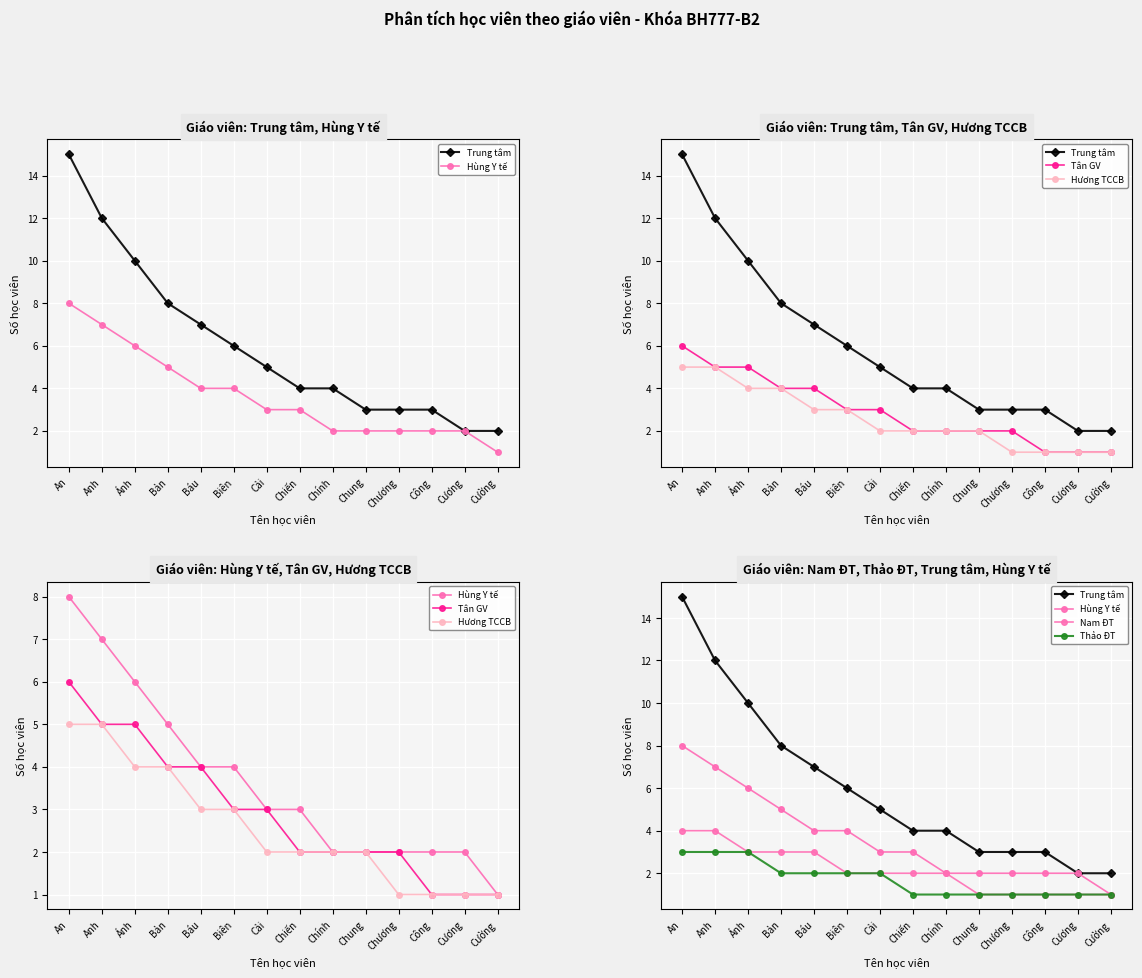

True or false: Thảo ĐT and Tân GV cross at least once.

False